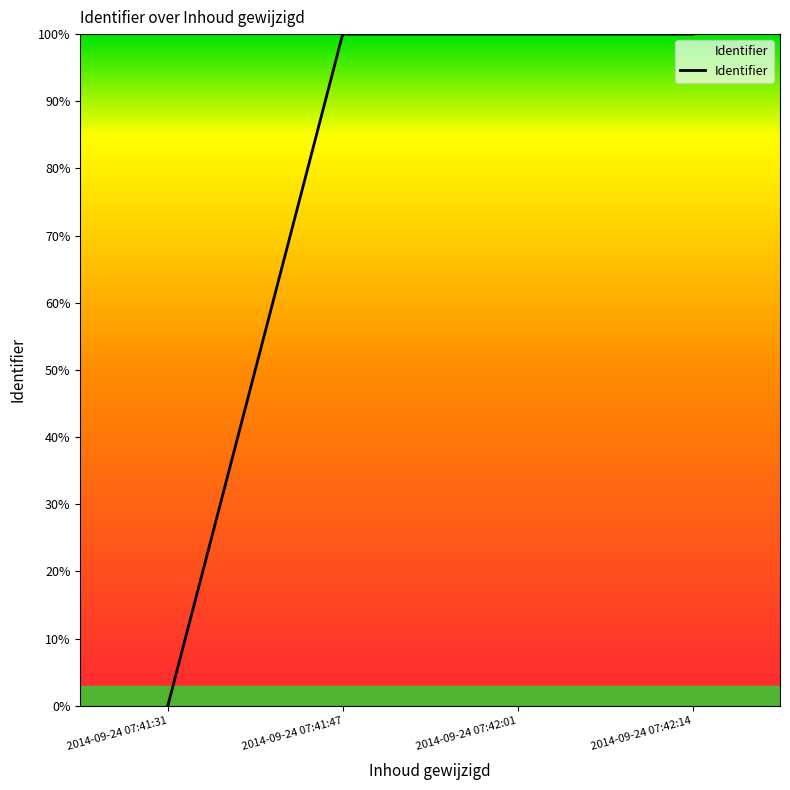

How many distinct data groups are displayed?

1